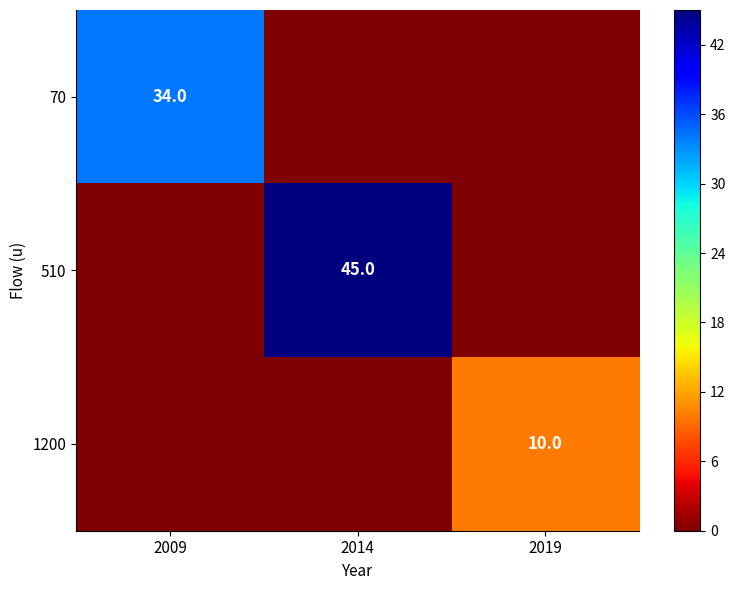

Is it true that 70 equals 57 at 2009?

False